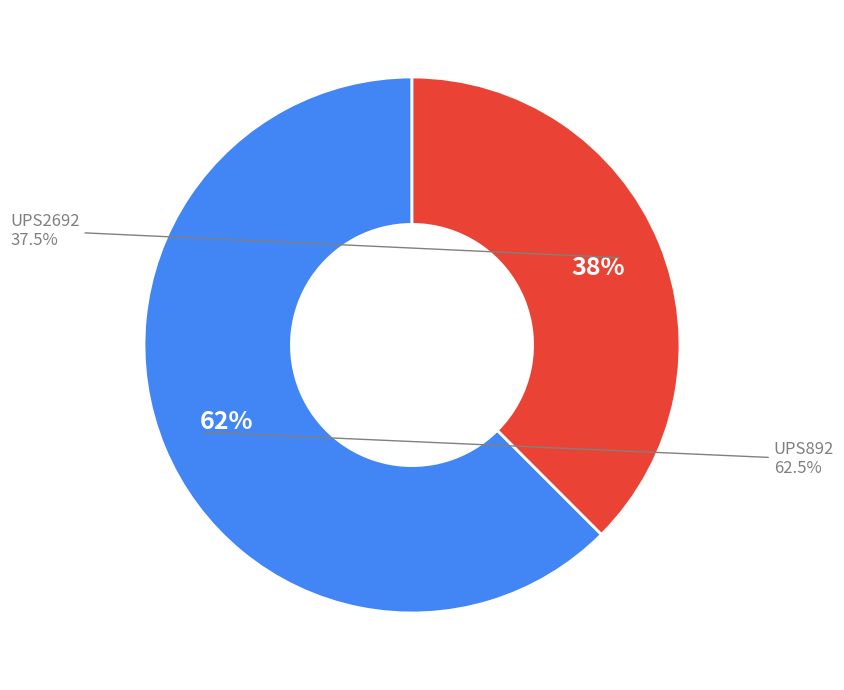

What percentage is NOT represented by UPS892?

37.5%